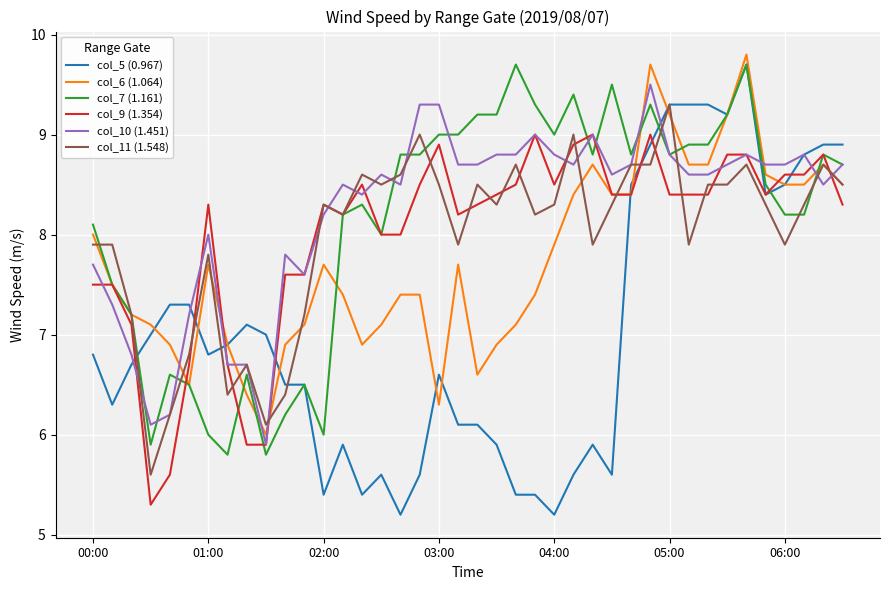

After their last crossing, which series has the higher values: col_6 (1.064) or col_10 (1.451)?

col_10 (1.451)